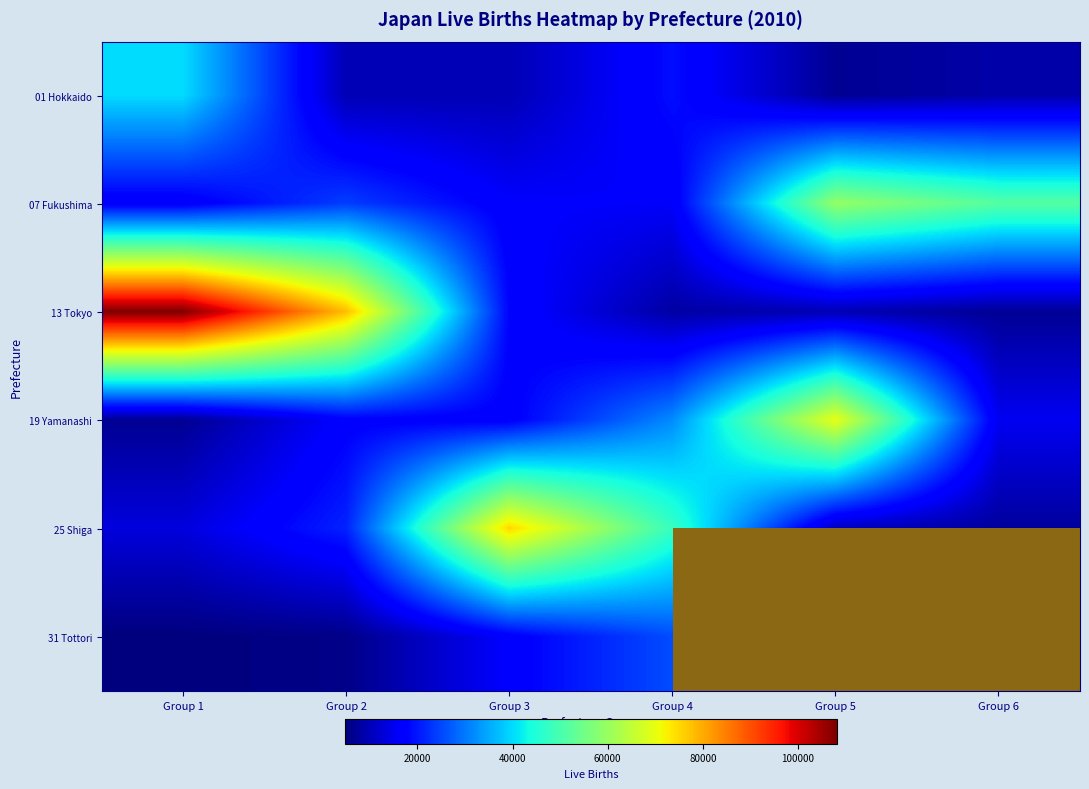

How many values in 31 Tottori are above zero?

4